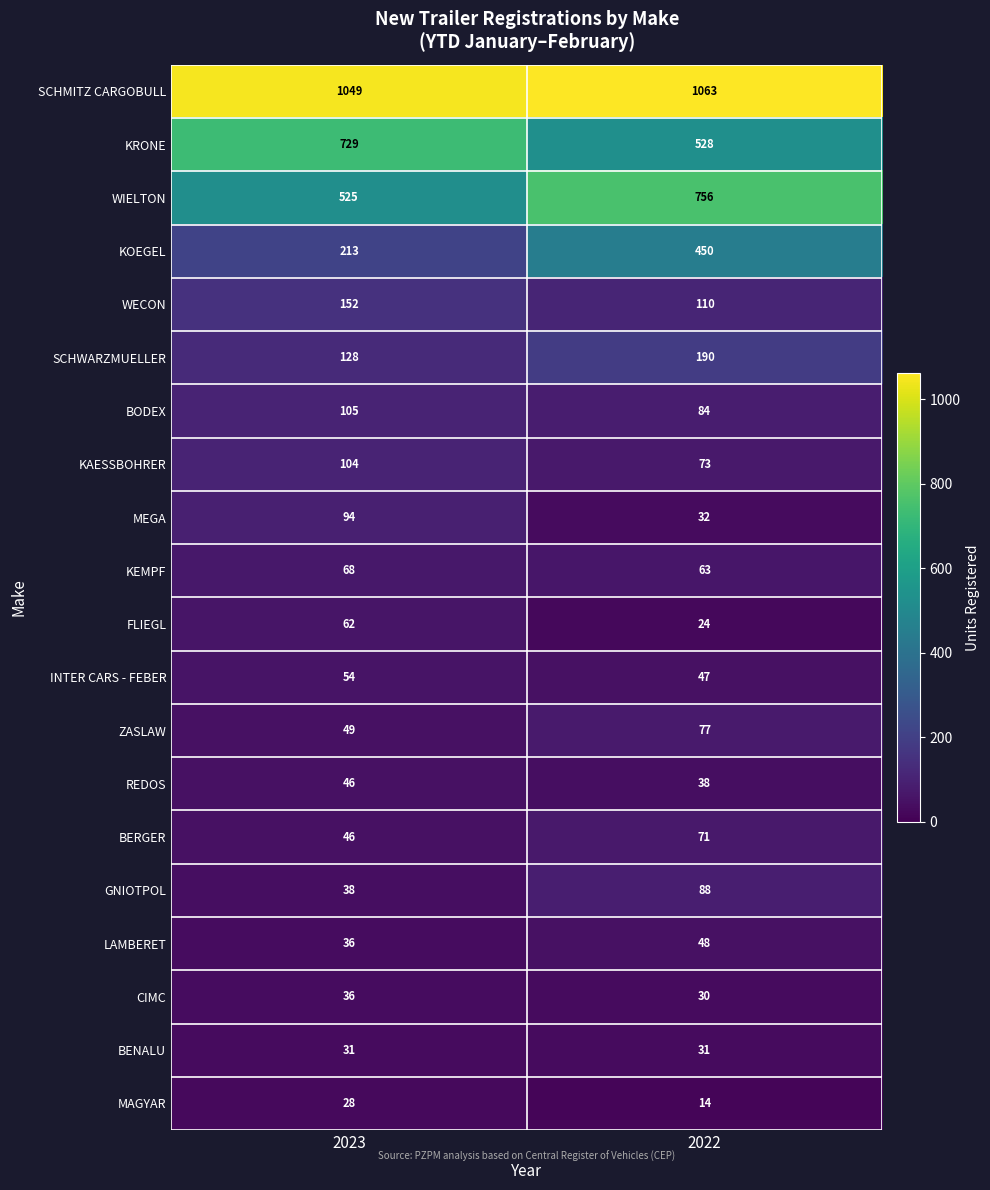

Which series has the widest spread of values?

KOEGEL